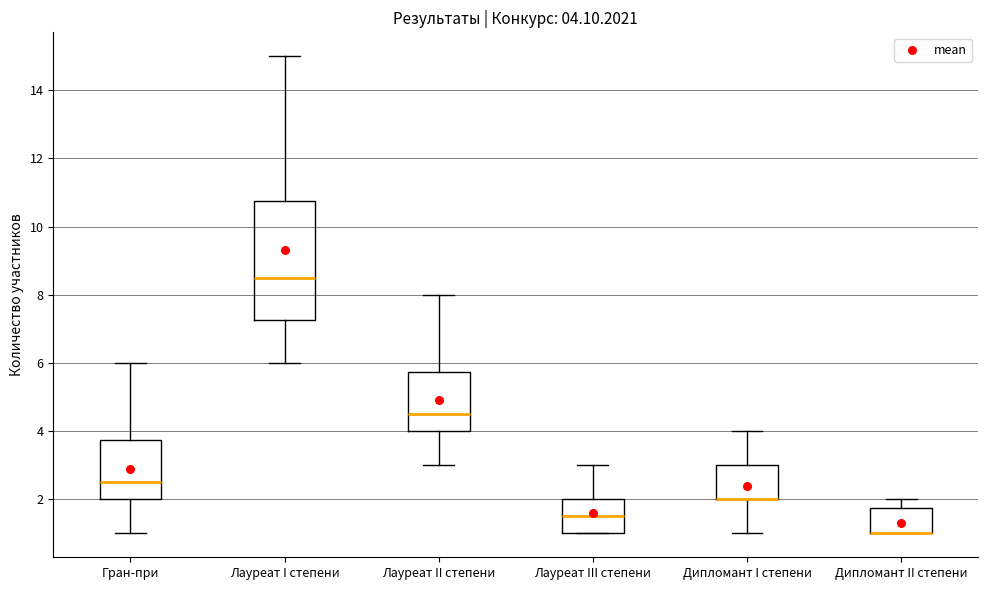

Comparing the boxes themselves (not the whiskers), which one is the tallest?

Лауреат I степени